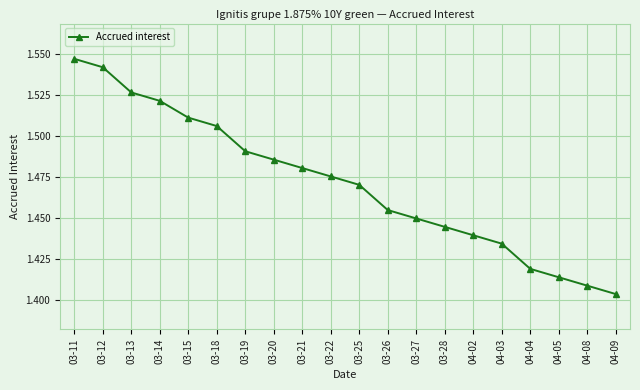

What position from the left is 03-14?

4